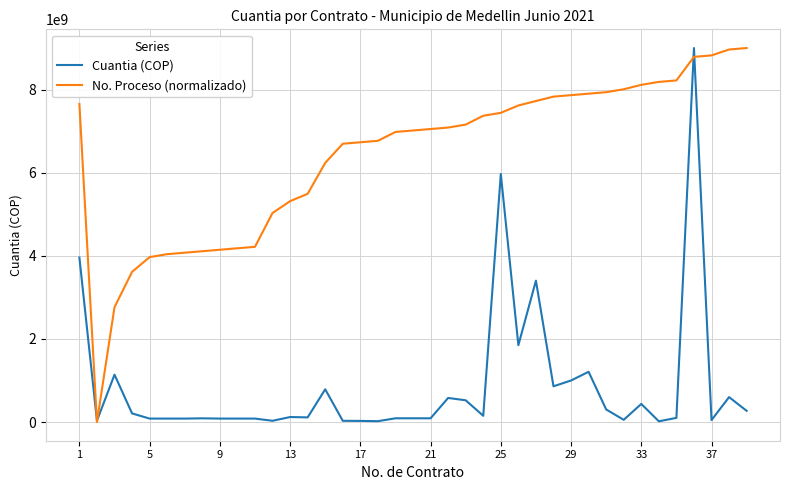

Rank the series by their average value, from lowest to highest.

Cuantia (COP), No. Proceso (normalizado)